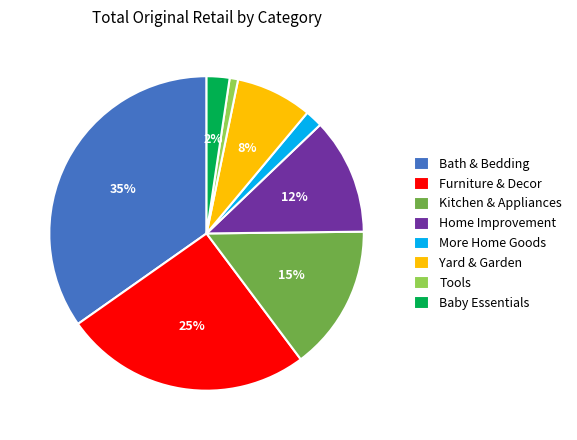

To the nearest percent, what portion does Kitchen & Appliances represent?

15%